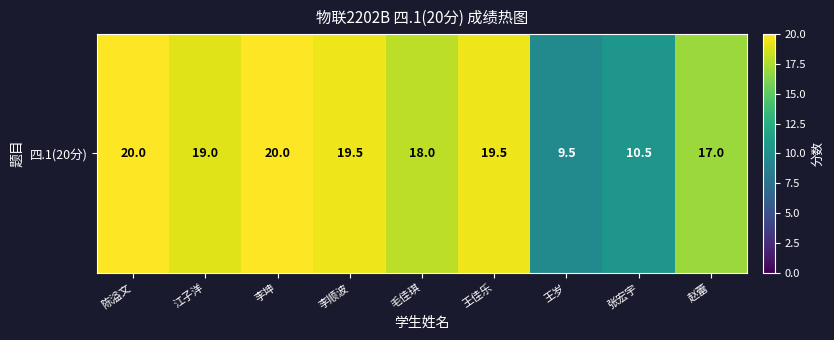

What is the maximum value shown in the chart?

20.0